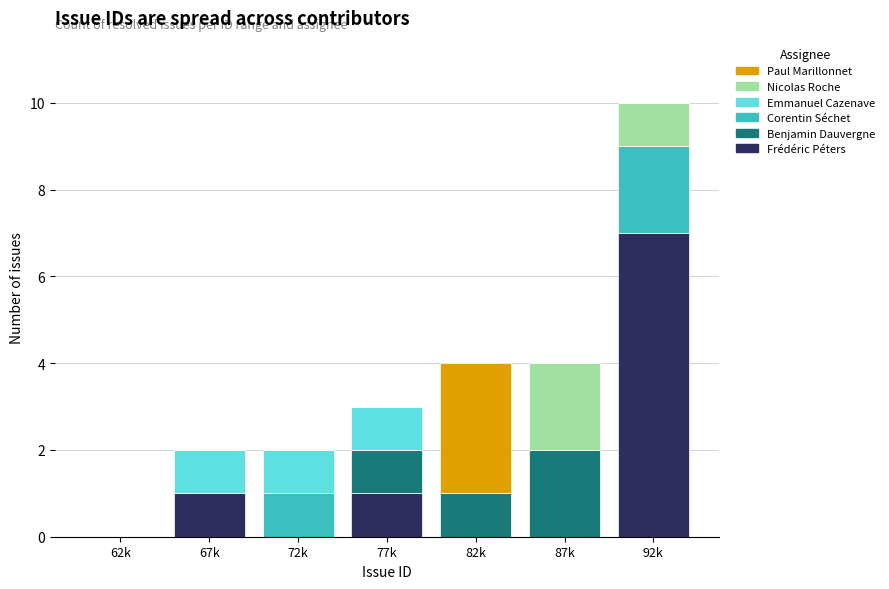

At which category is the sum across all series the highest?

92k